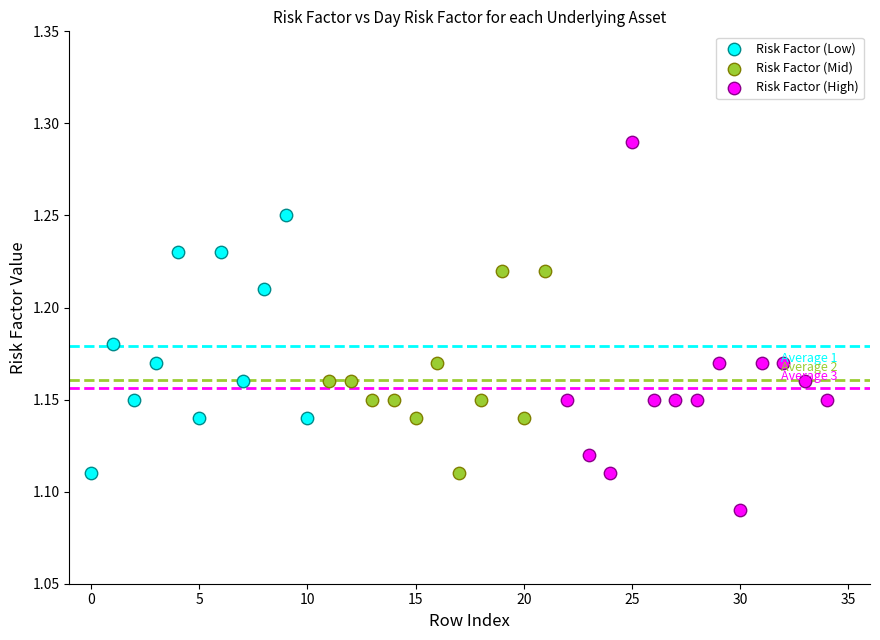

Which series contains the highest Y value?

Risk Factor (High)